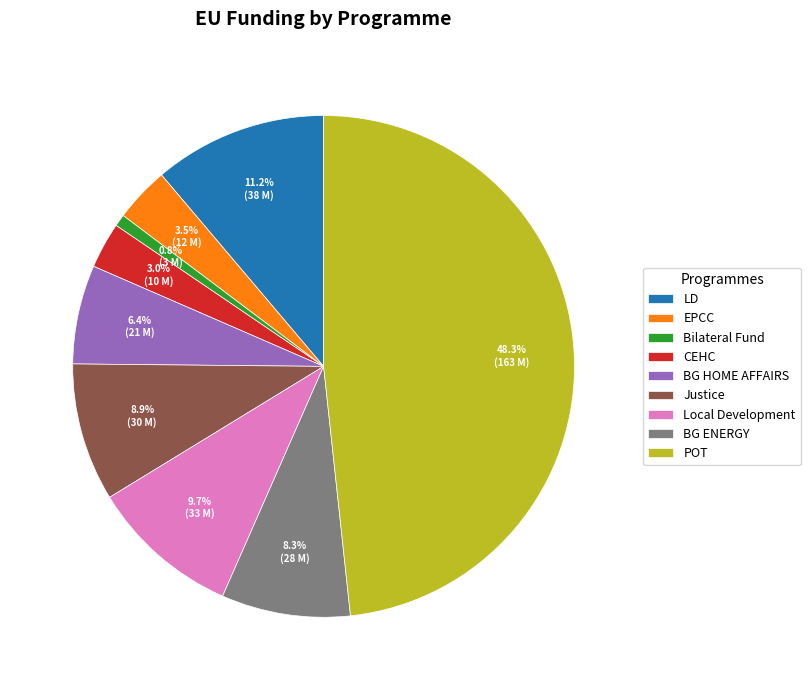

Which has a higher value, Justice or Local Development?

Local Development